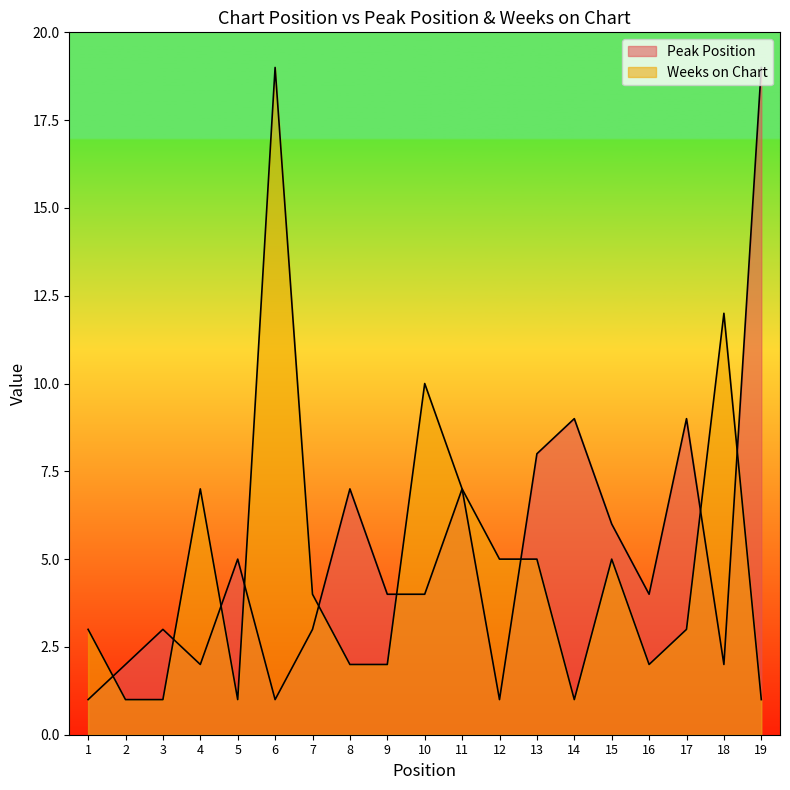

Rank the series by their average value, from lowest to highest.

Weeks on Chart, Peak Position